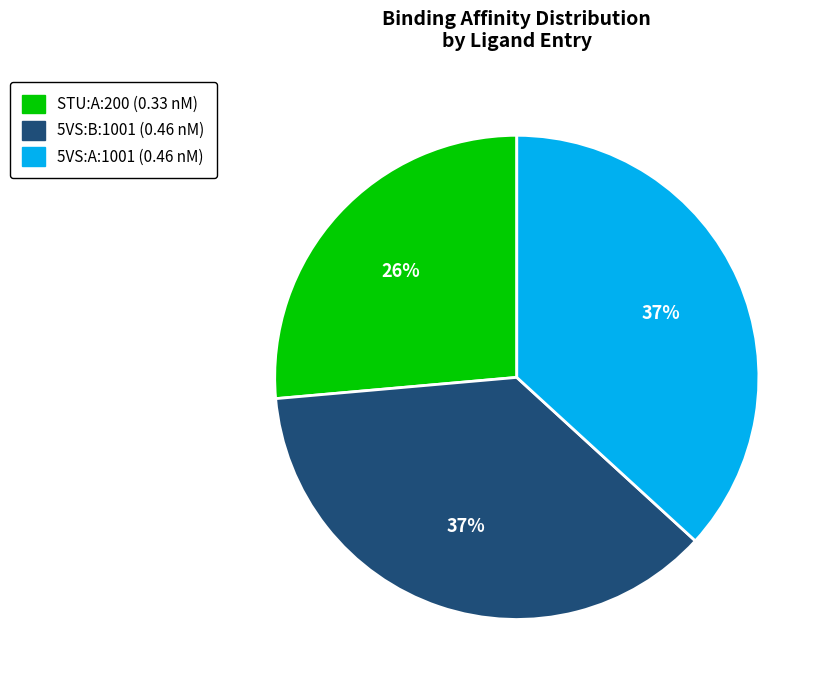

To the nearest percent, what percentage of the pie is 5VS:B:1001?

37%